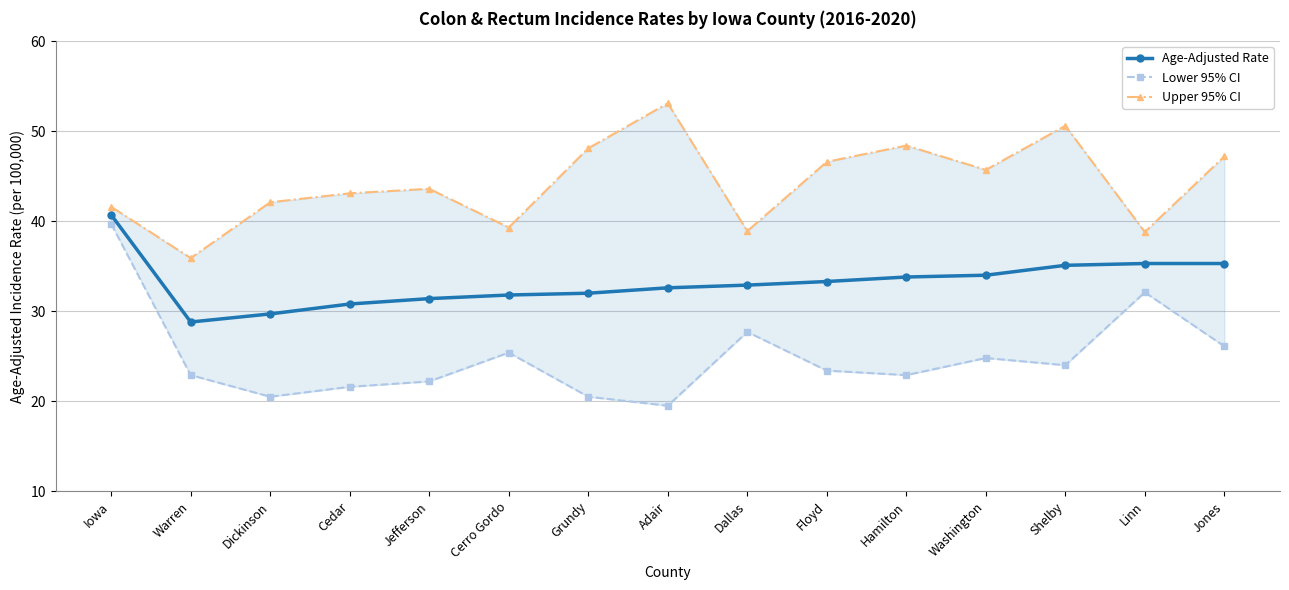

At which label does Age-Adjusted Rate reach its minimum?

Warren